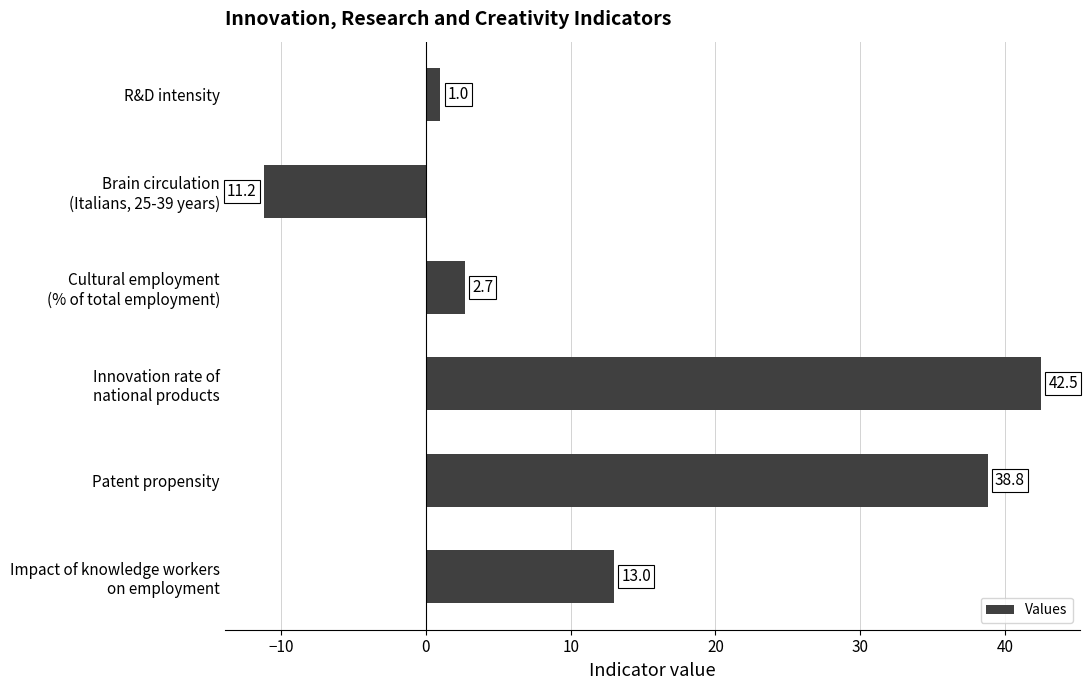

List the labels in order of value, largest first.

Innovation rate of
national products, Patent propensity, Impact of knowledge workers
on employment, Cultural employment
(% of total employment), R&D intensity, Brain circulation
(Italians, 25-39 years)